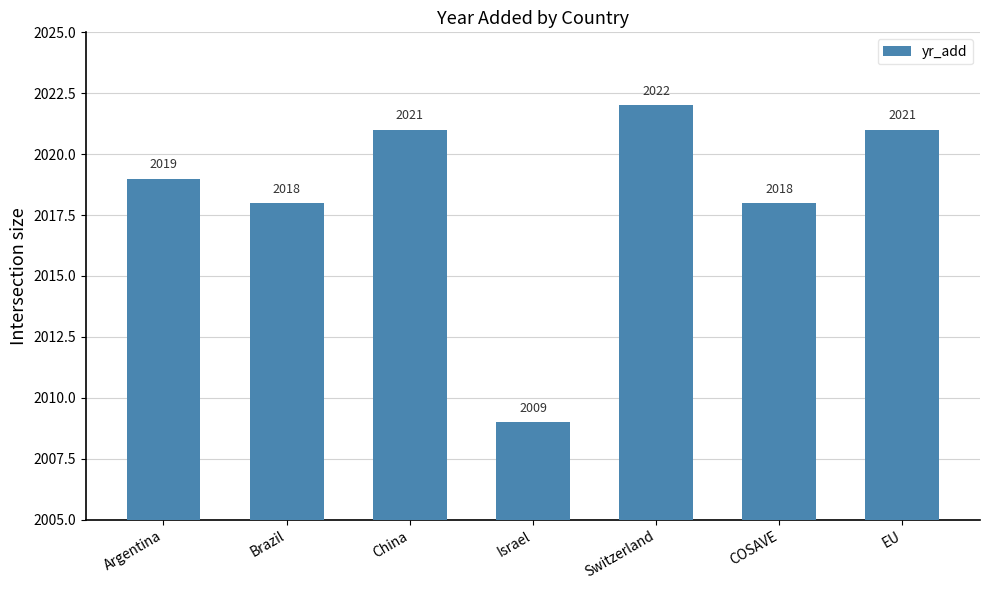

What is the difference between the maximum and minimum values?

13